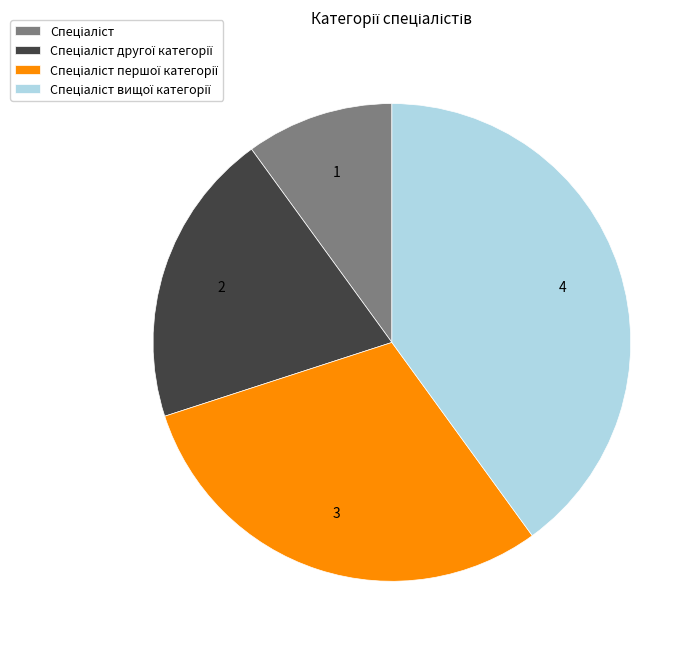

Does any single category account for the majority?

No